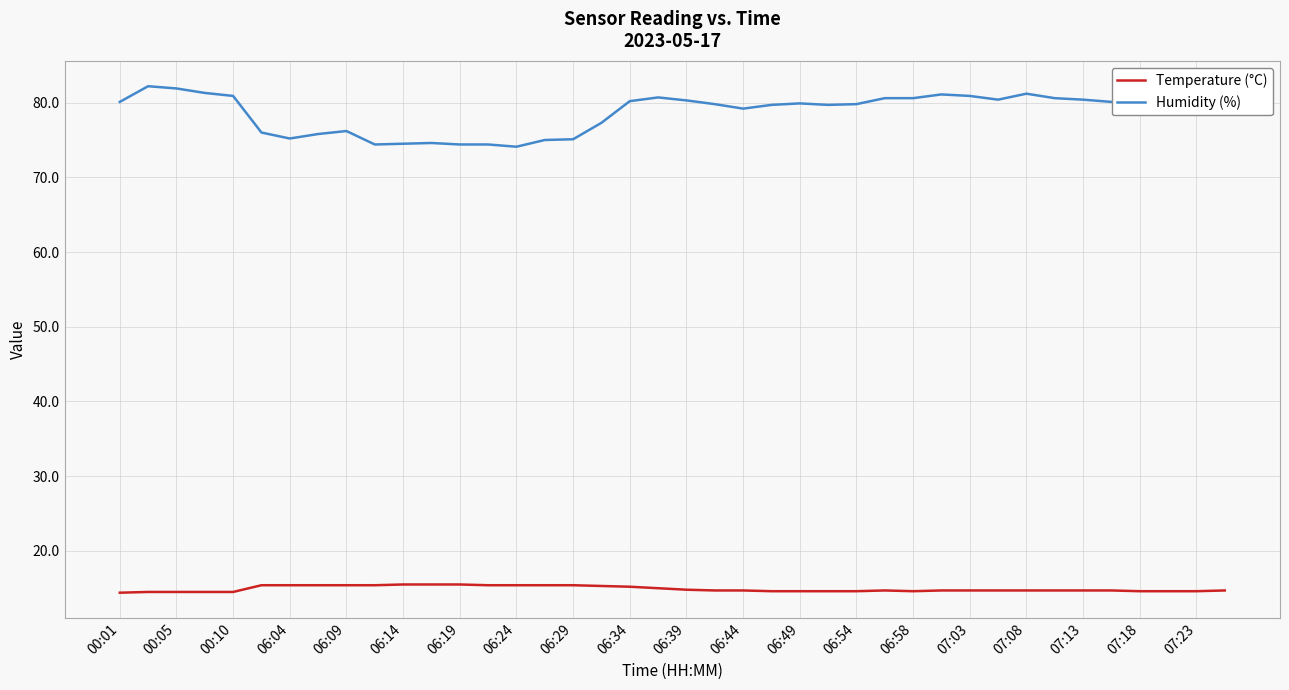

What is the highest value of the Humidity (%) series?

82.2